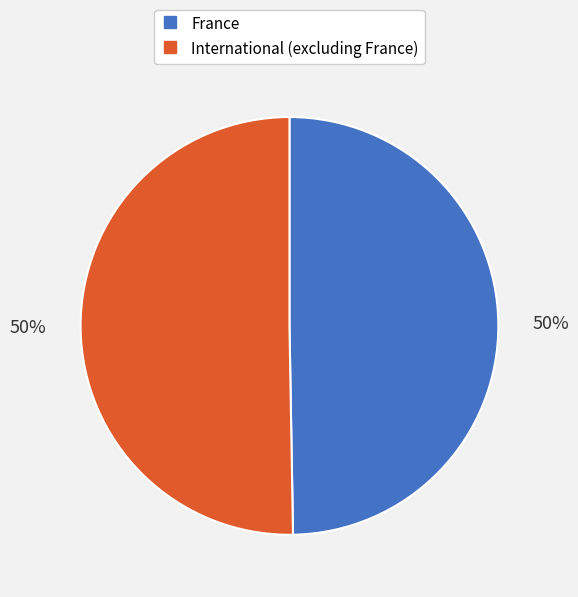

The International (excluding France) slice represents 41% of the pie. True or false?

False